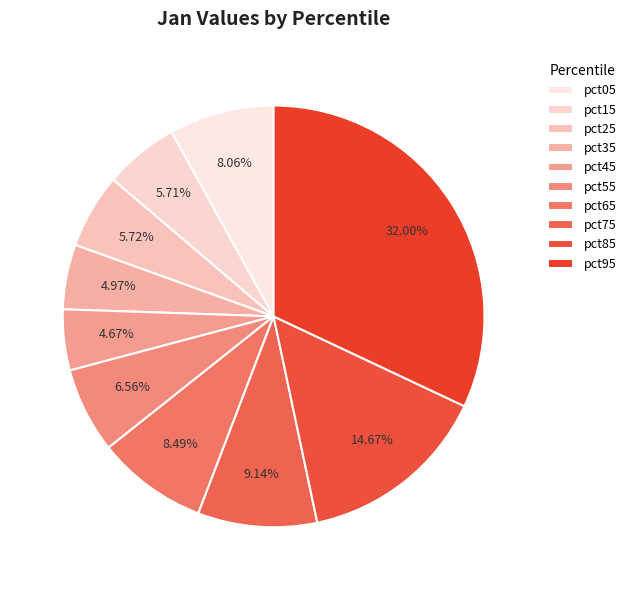

To the nearest percent, what percentage of the pie is pct35?

5%